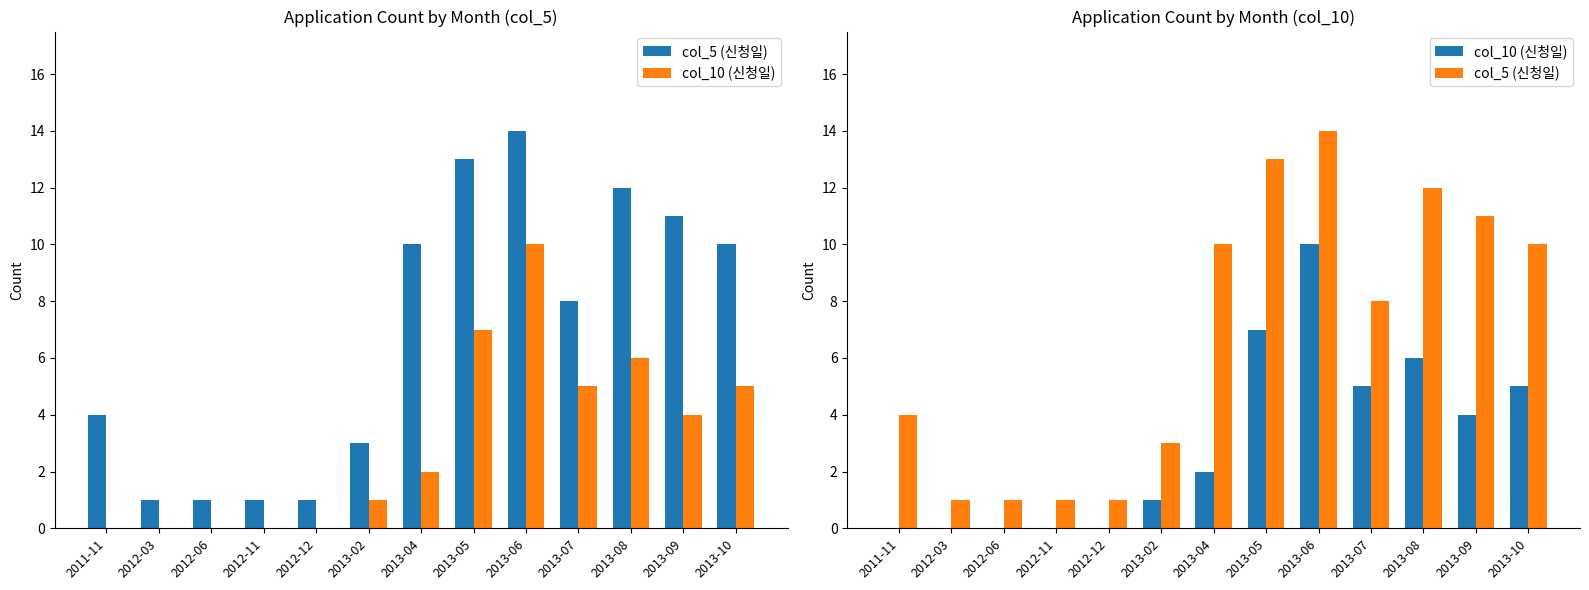

Rank the series at 2013-05 from highest to lowest value.

col_5 (신청일), col_10 (신청일)